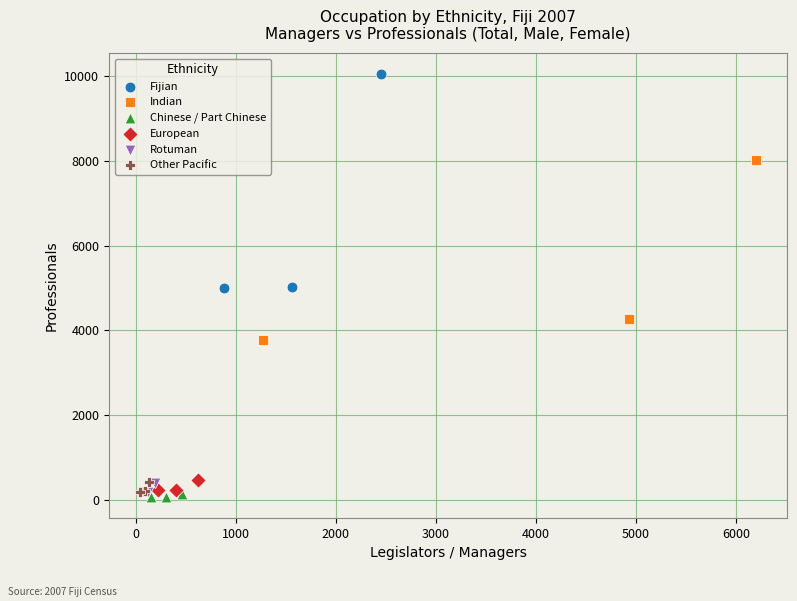

Which series has the largest Y range (max minus min)?

Fijian